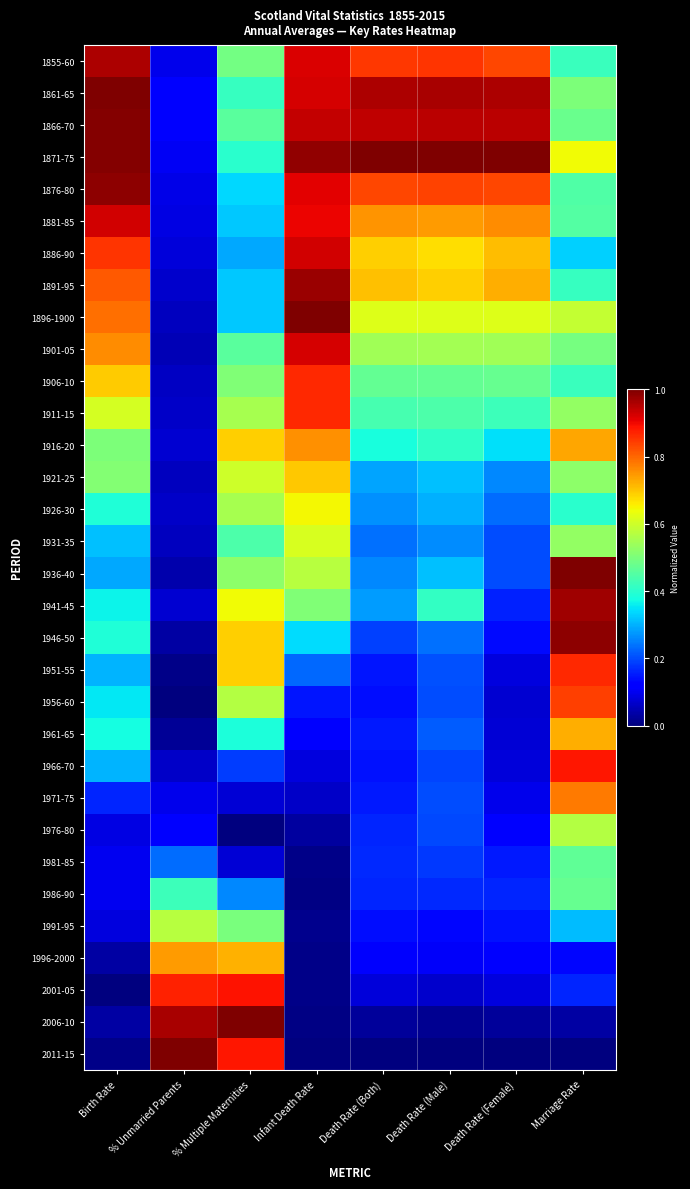

What is the greatest value displayed?

1.0